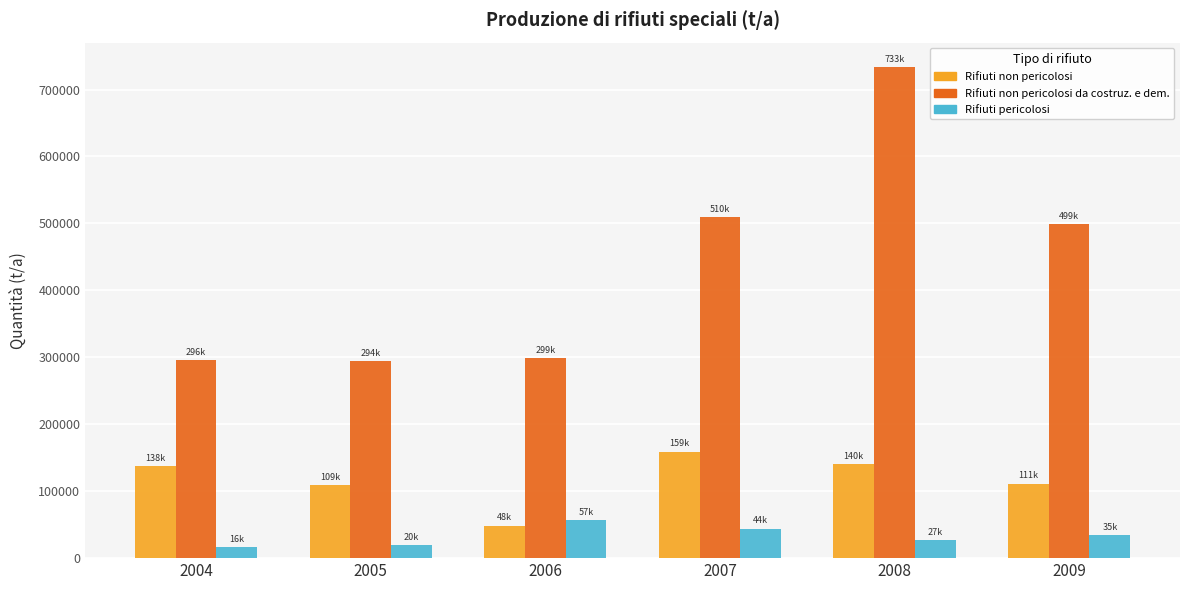

What is the smallest value displayed?

16177.9